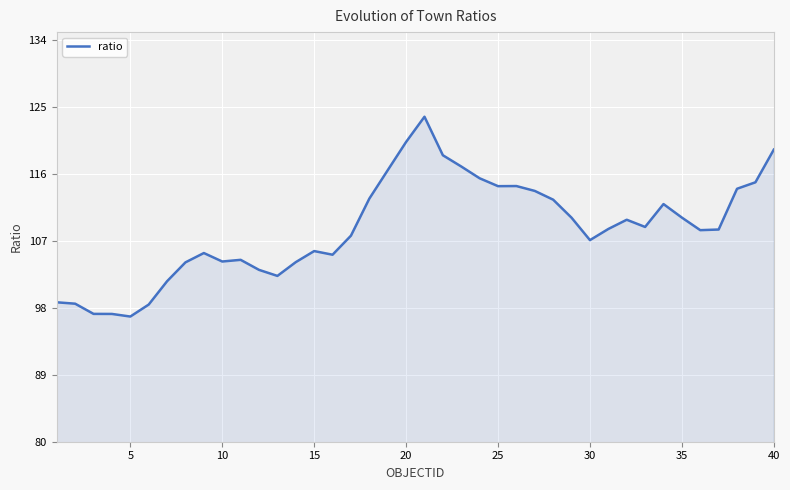

What is the minimum value shown in the chart?

96.8